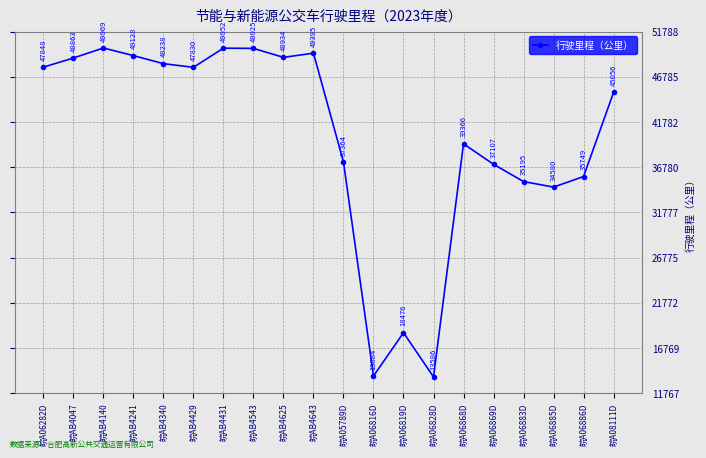

The chart shows a value of 35194.8 at 皖A06883D. True or false?

True